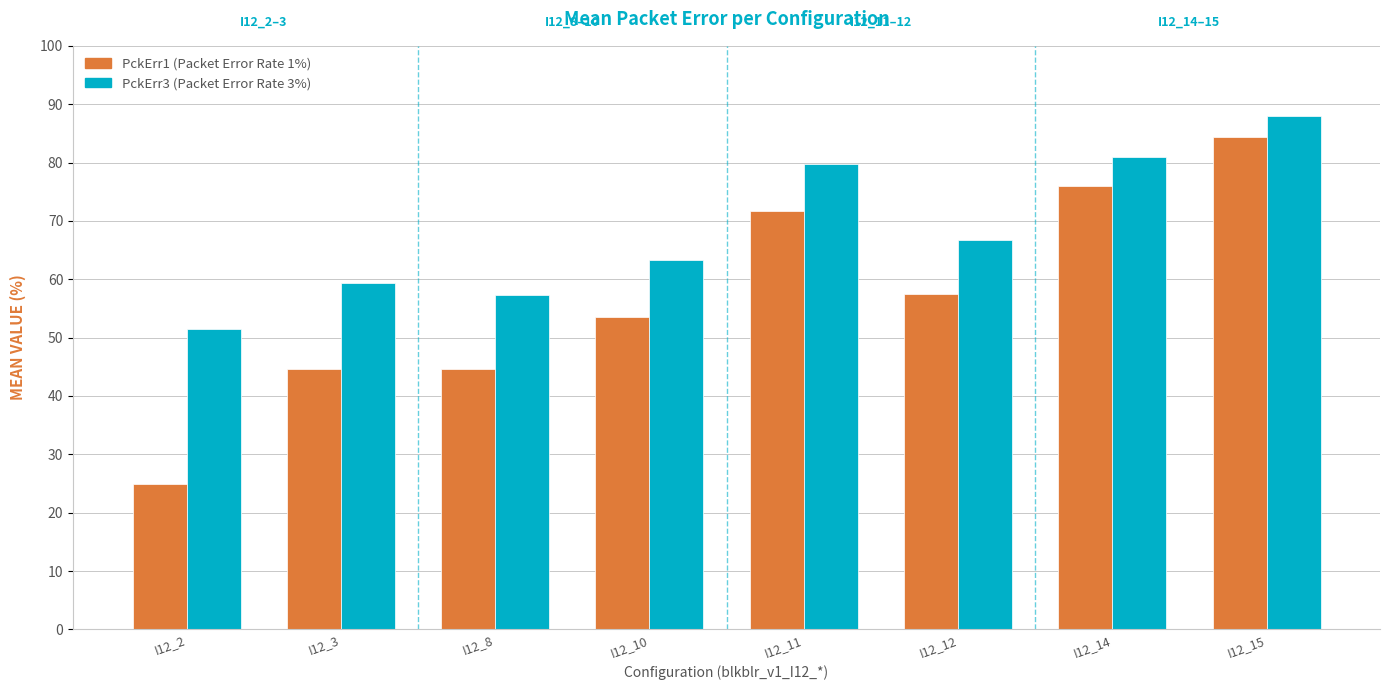

What is the total value across all series at I12_3?

104.0